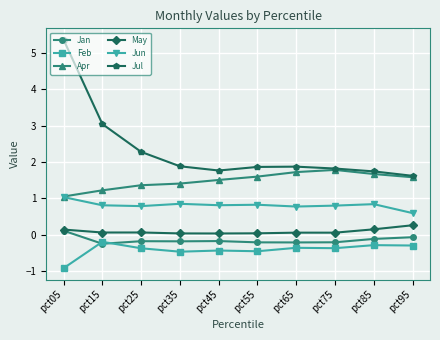

Where is Jul nearest to the value 3?

pct15